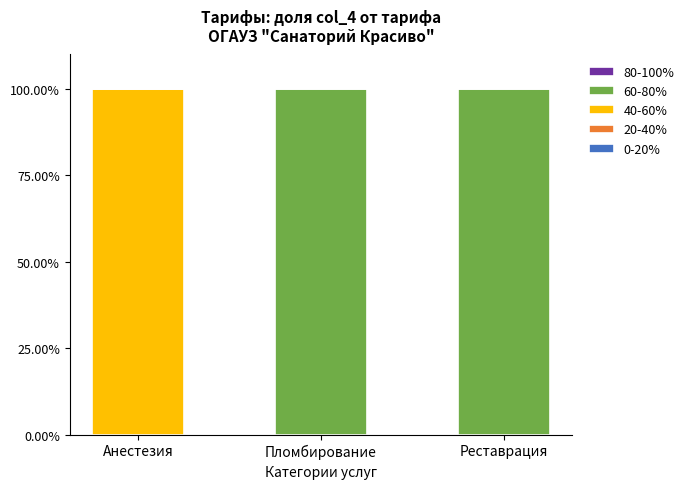

True or false: 40-60% has a value of -41 at Пломбирование.

False